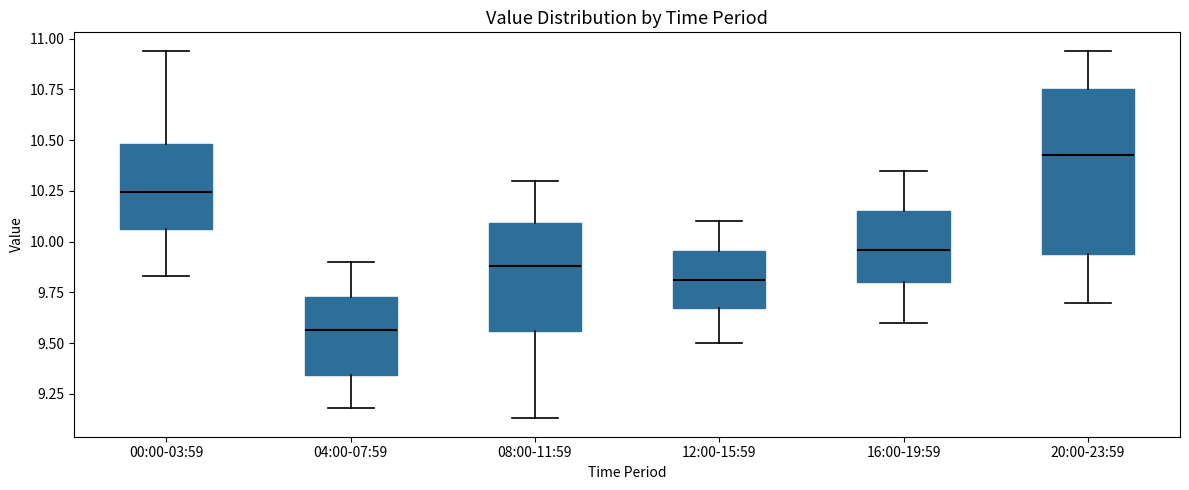

Where is the upper edge of the box for 08:00-11:59 on the y-axis? The values are not printed on the chart, so give them approximately, as read against the axis.

10.10